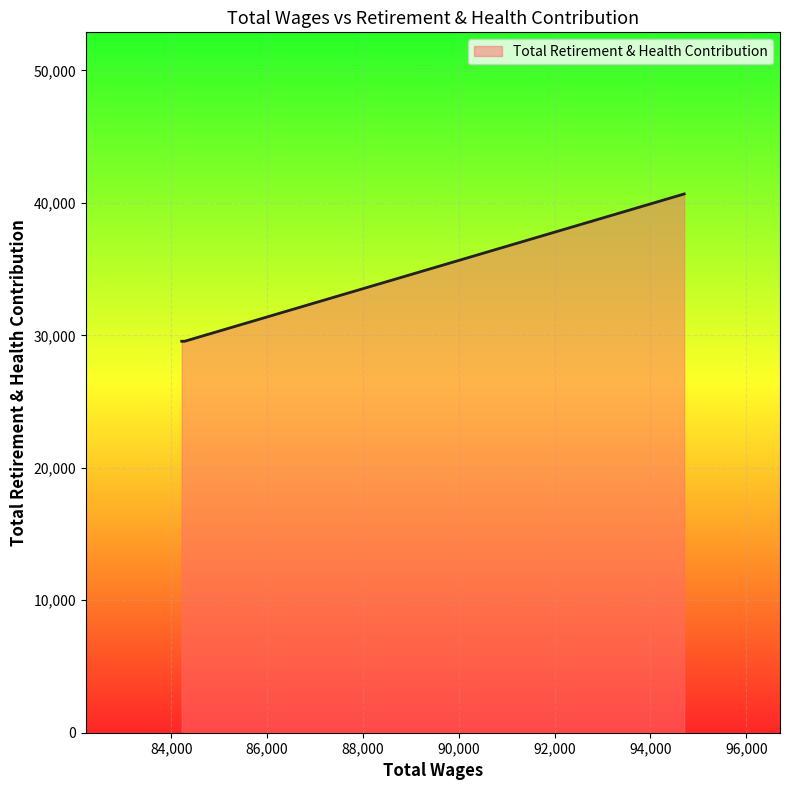

What is the minimum value shown in the chart?

29555